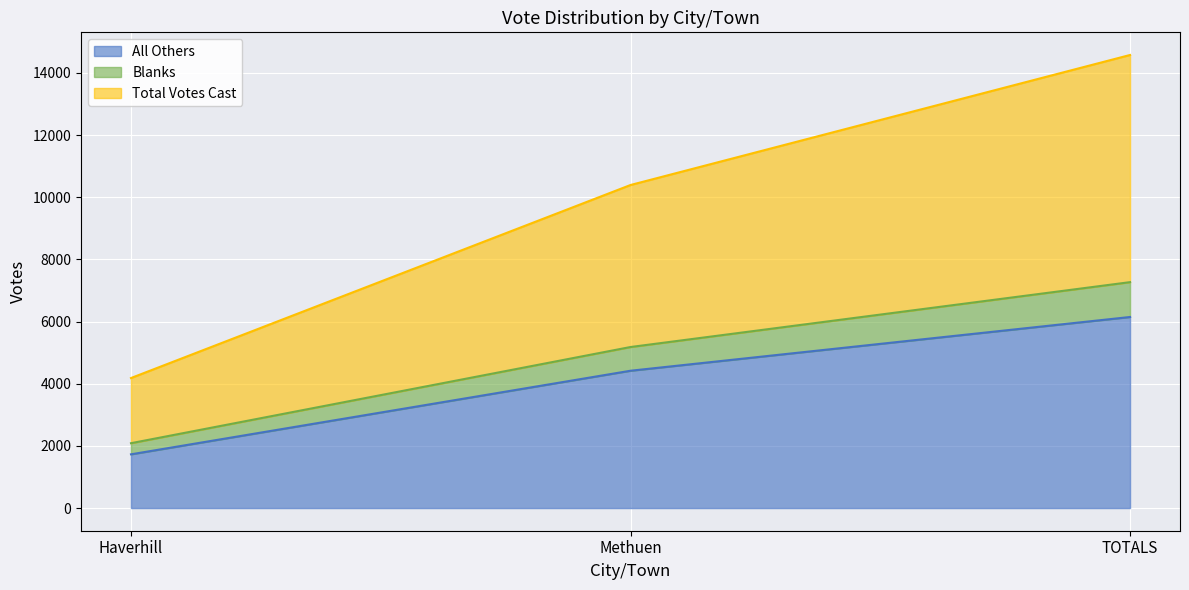

What is the lowest value of the All Others series?

1729